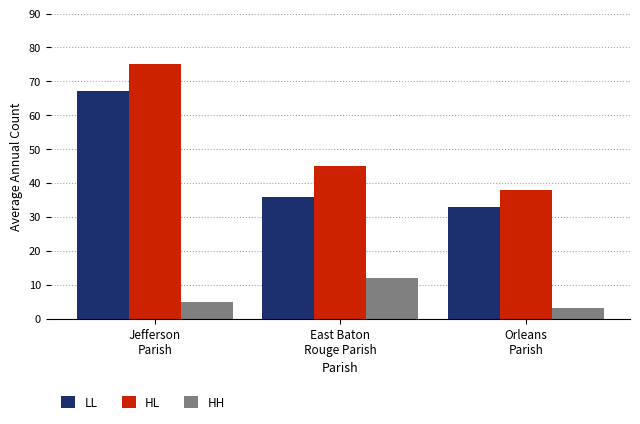

Which series changed the most between Jefferson
Parish and East Baton
Rouge Parish?

LL